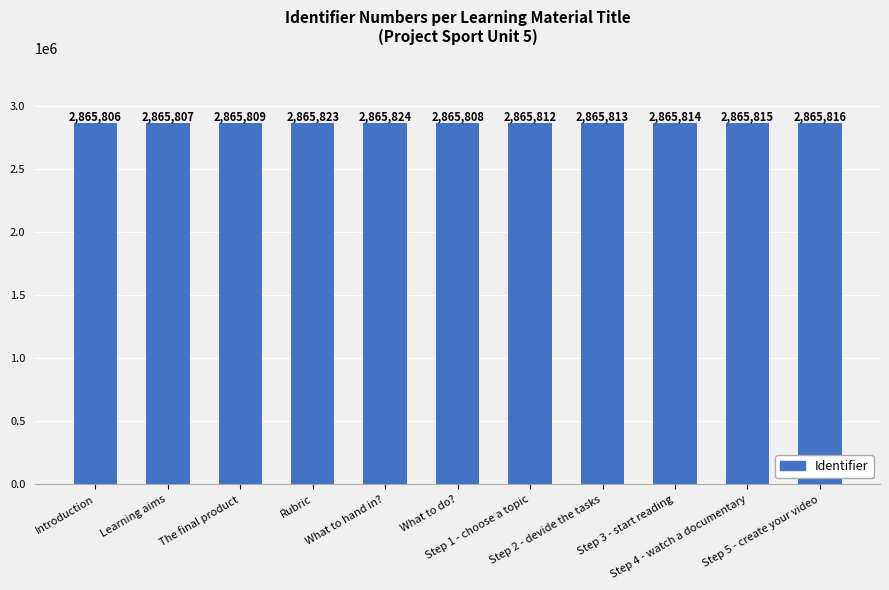

Is it true that the value at Introduction is 4916830?

False